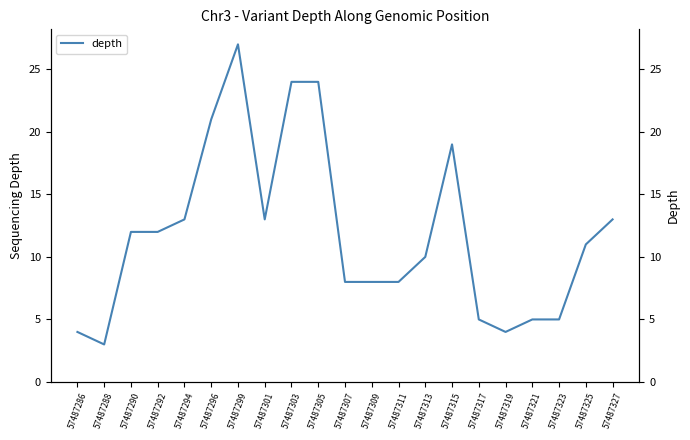

Where is the data nearest to the value 15?

57487294